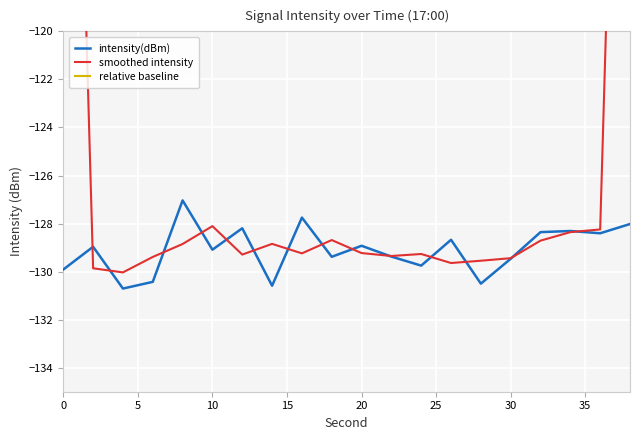

What is the highest value of the intensity(dBm) series?

-127.0